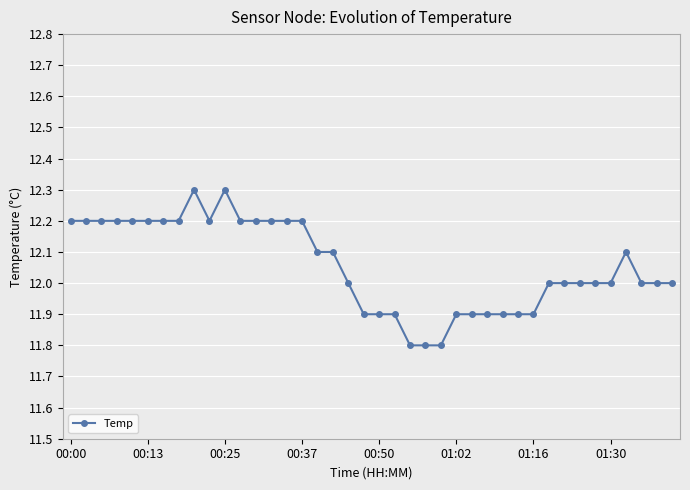

True or false: there are more than 1 points higher than both neighbors.

True